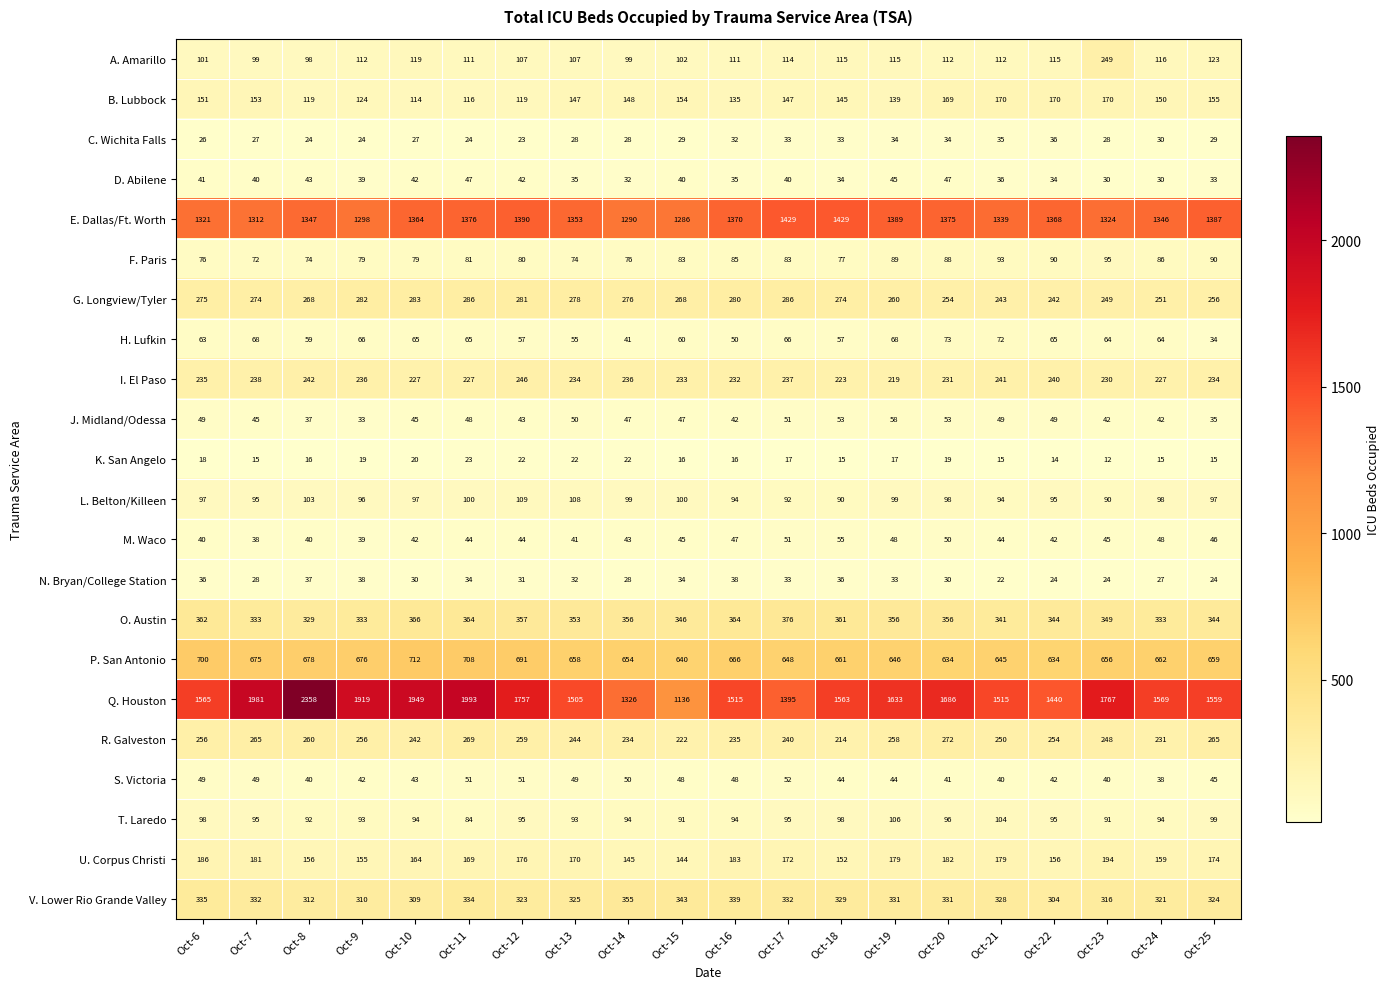

What is the difference between the maximum and second lowest values in the K. San Angelo series?

9